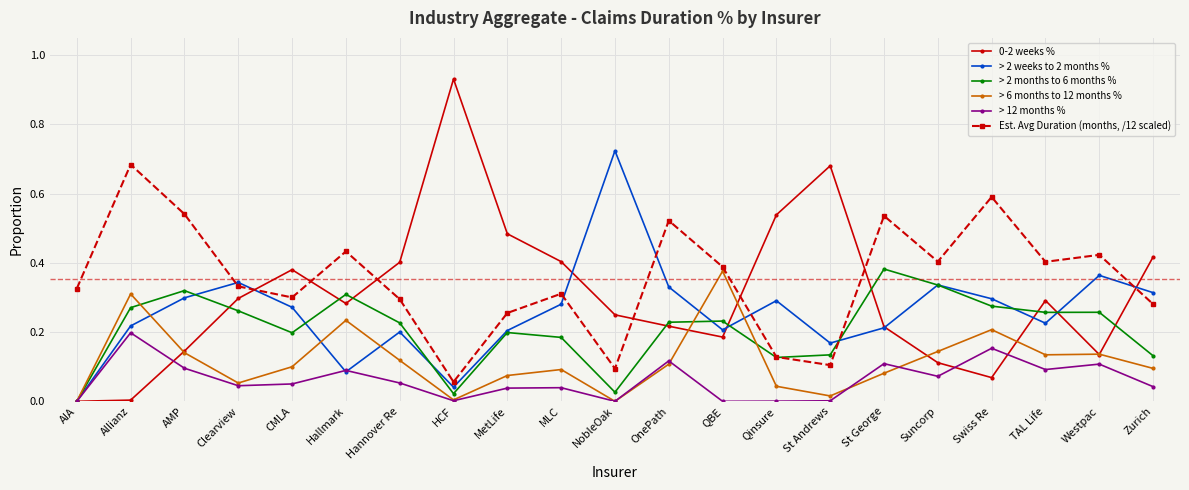

Which series ends up on top after the final intersection of > 2 weeks to 2 months % and Est. Avg Duration (months, /12 scaled)?

> 2 weeks to 2 months %